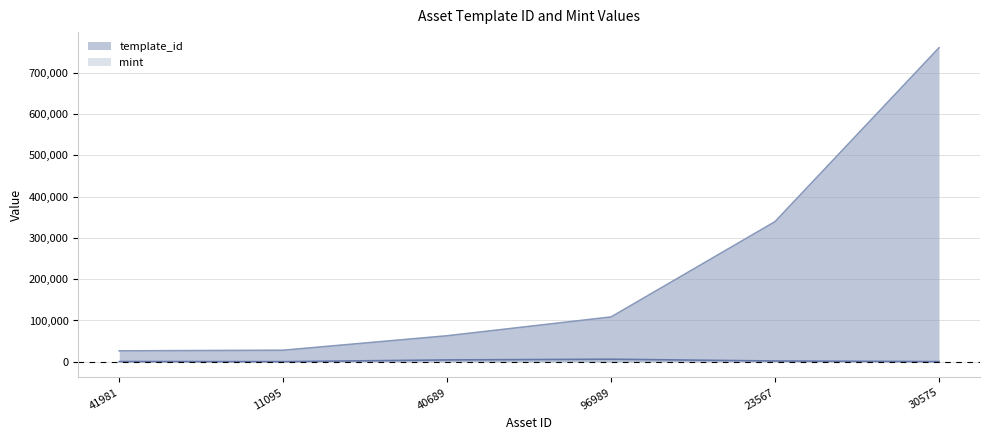

Where is mint nearest to the value 3297?

40689